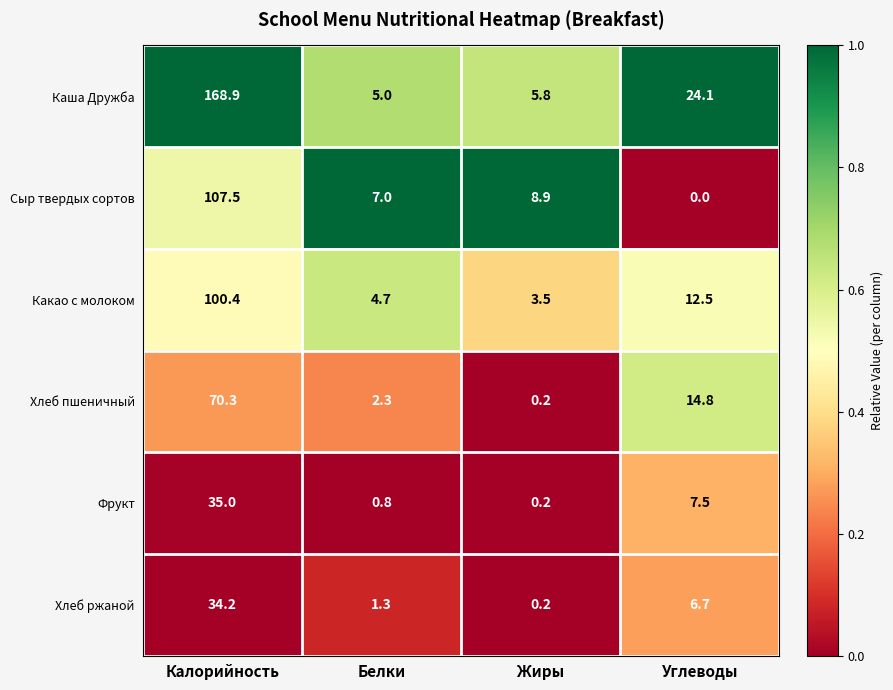

Between Калорийность and Углеводы, which series saw the biggest shift?

Каша Дружба